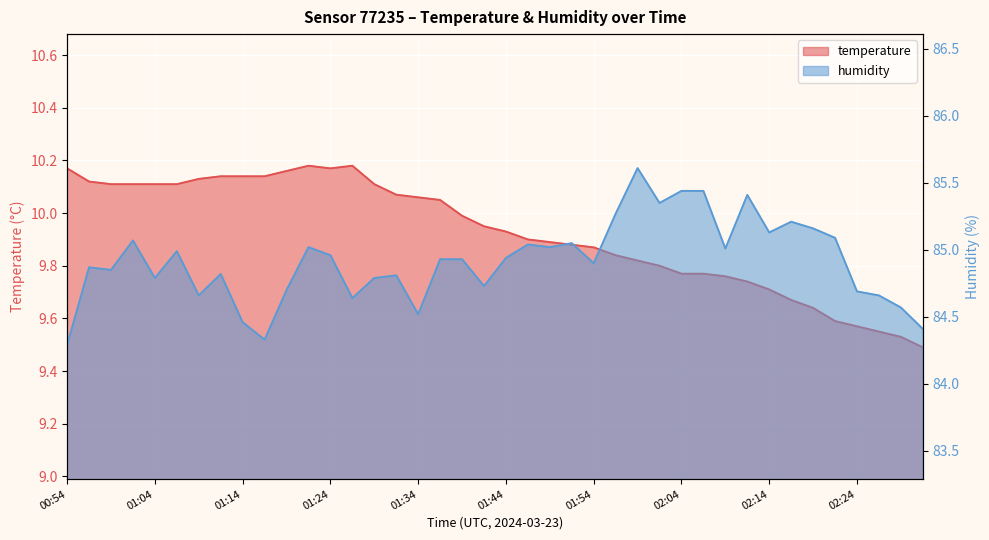

True or false: temperature and humidity intersect in this chart.

False